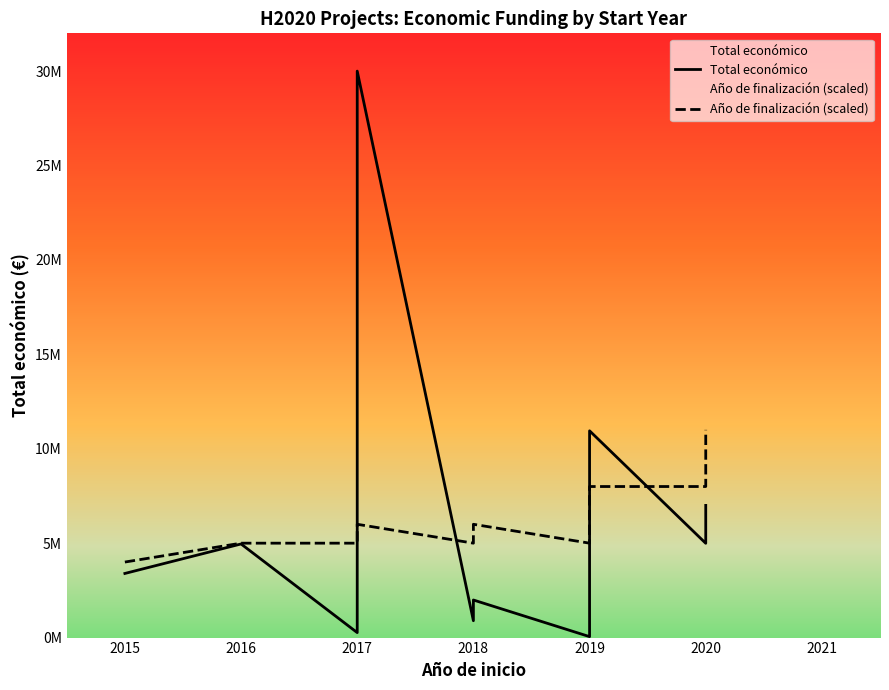

List the series in order of their peak value, highest first.

Total económico, Año de finalización (scaled)